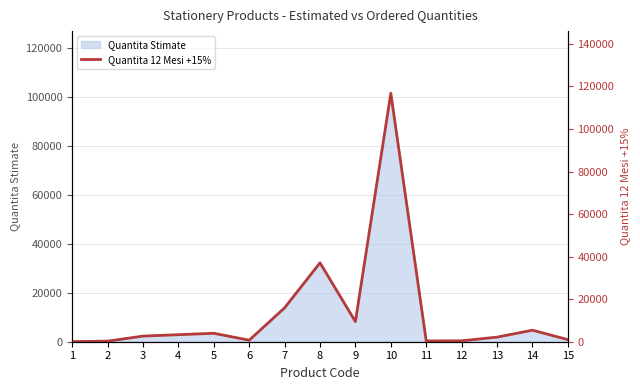

At which label does the data first exceed 2645?

4